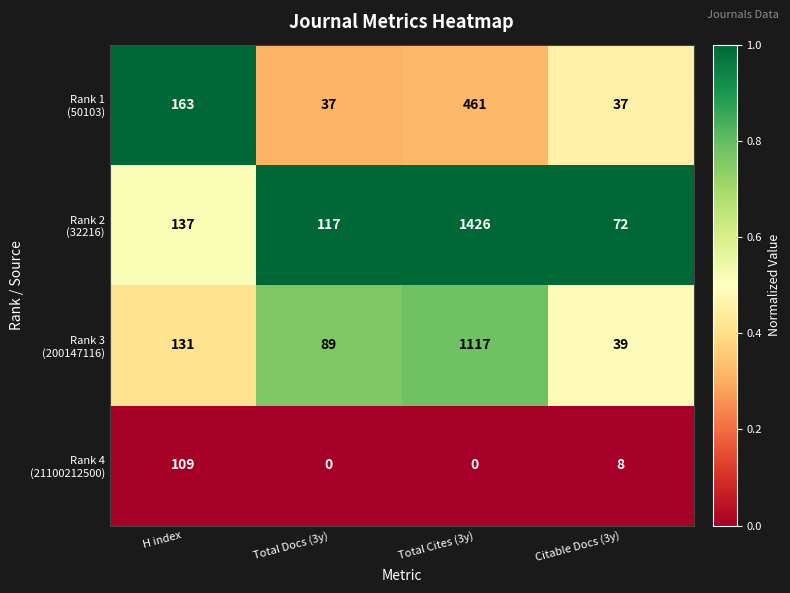

Which category has the highest value across all series?

Total Cites (3y)